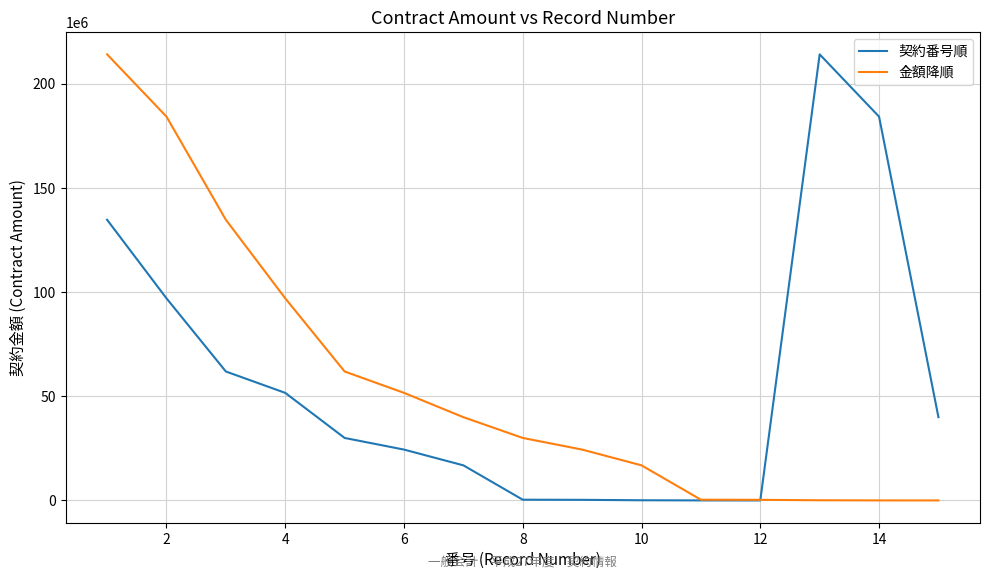

What is the maximum value for 契約番号順?

214036000